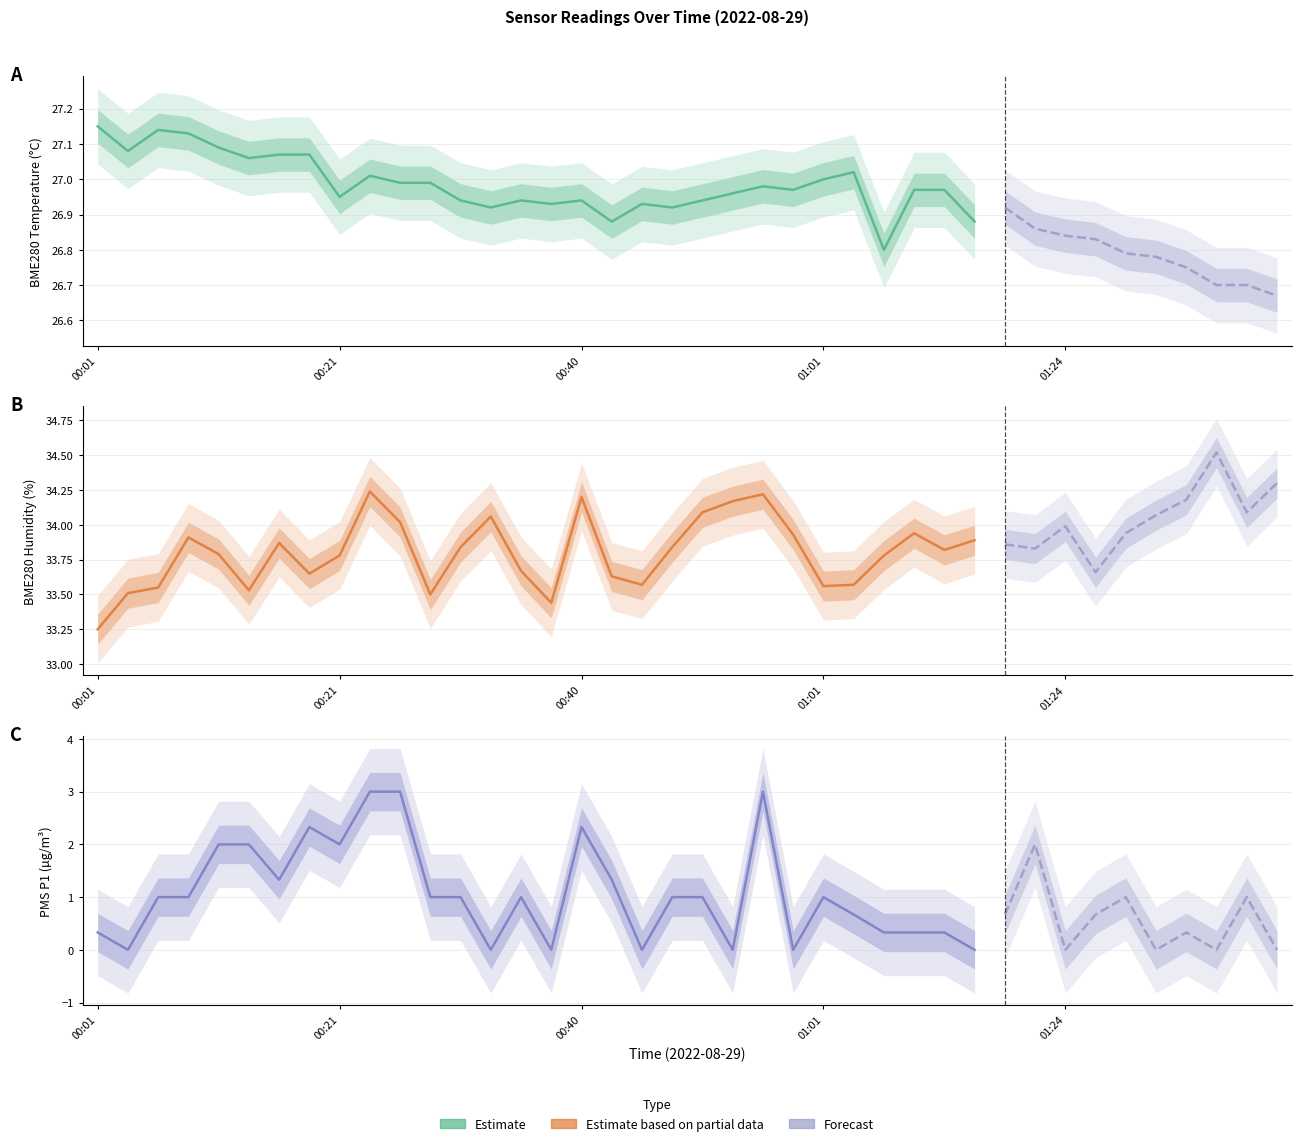

True or false: PMS_P1 has more than 1 points higher than both neighbors.

True